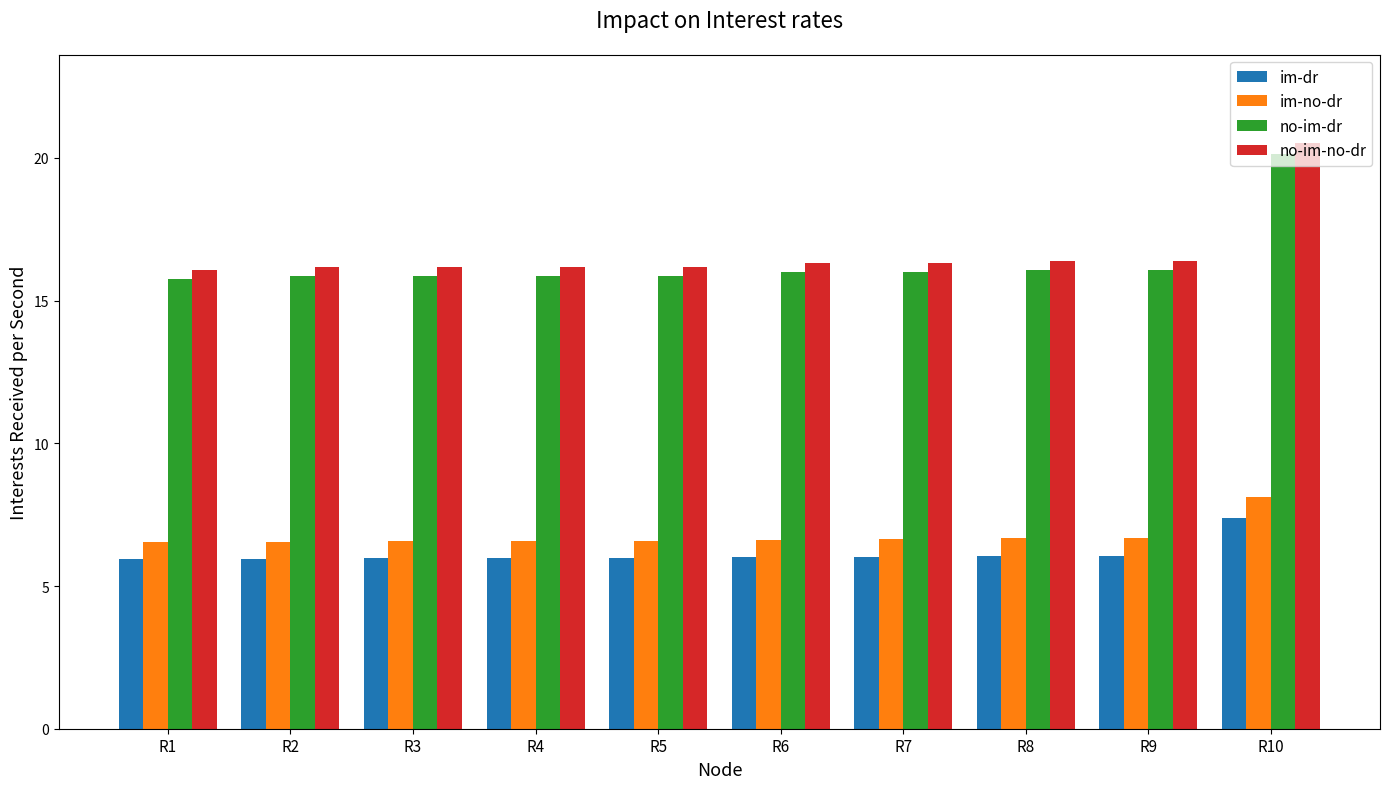

What is the difference between the highest and lowest values at R6?

10.3